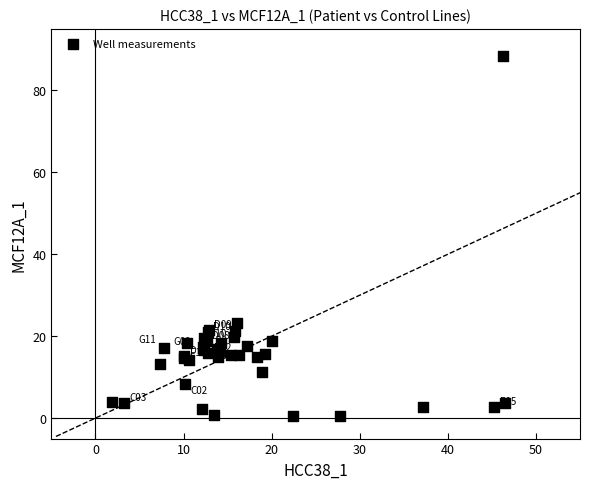

What Y value in the scatter plot is closest to 44?

23.2